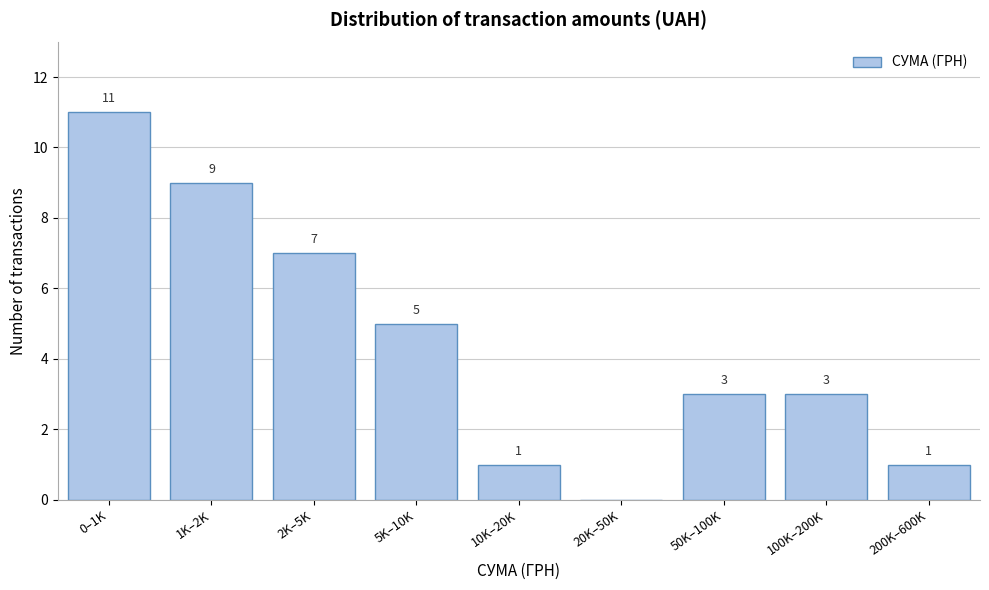

Reading left to right, extract all data points from this chart.

0–1K=11	1K–2K=9	2K–5K=7	5K–10K=5	10K–20K=1	20K–50K=0	50K–100K=3	100K–200K=3	200K–600K=1